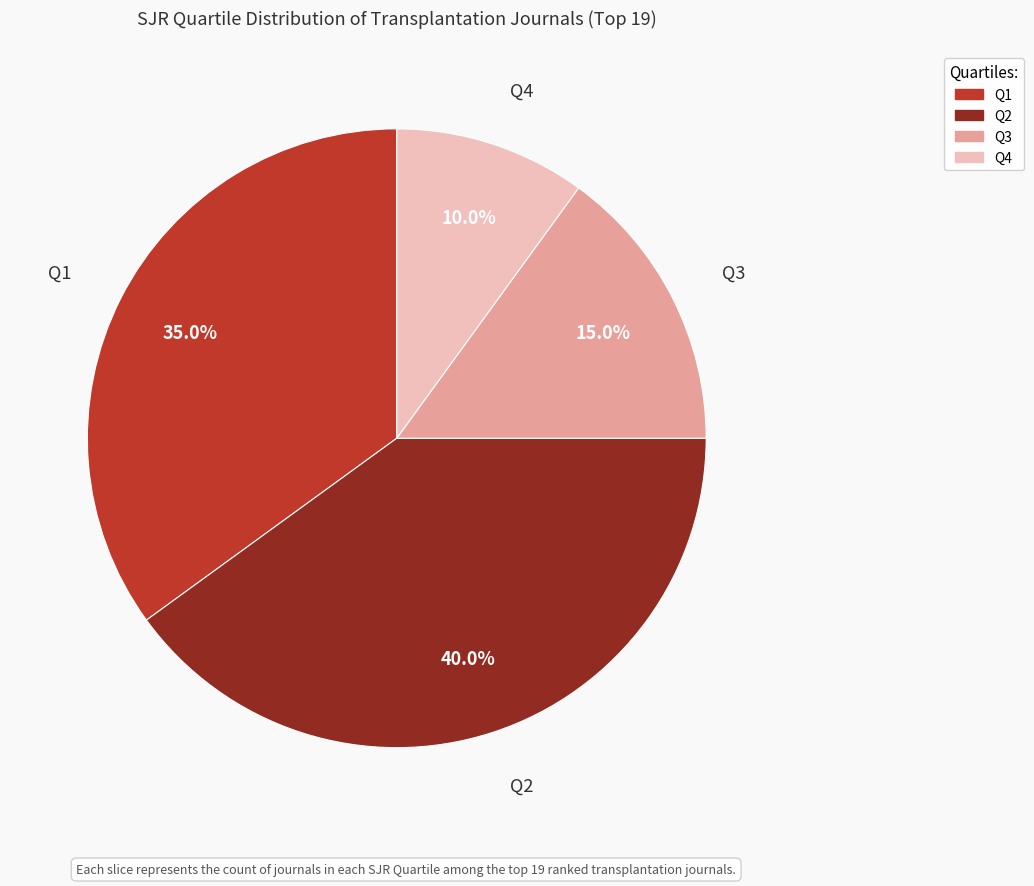

What is the ratio of the value at Q2 to the value at Q4?

4.0